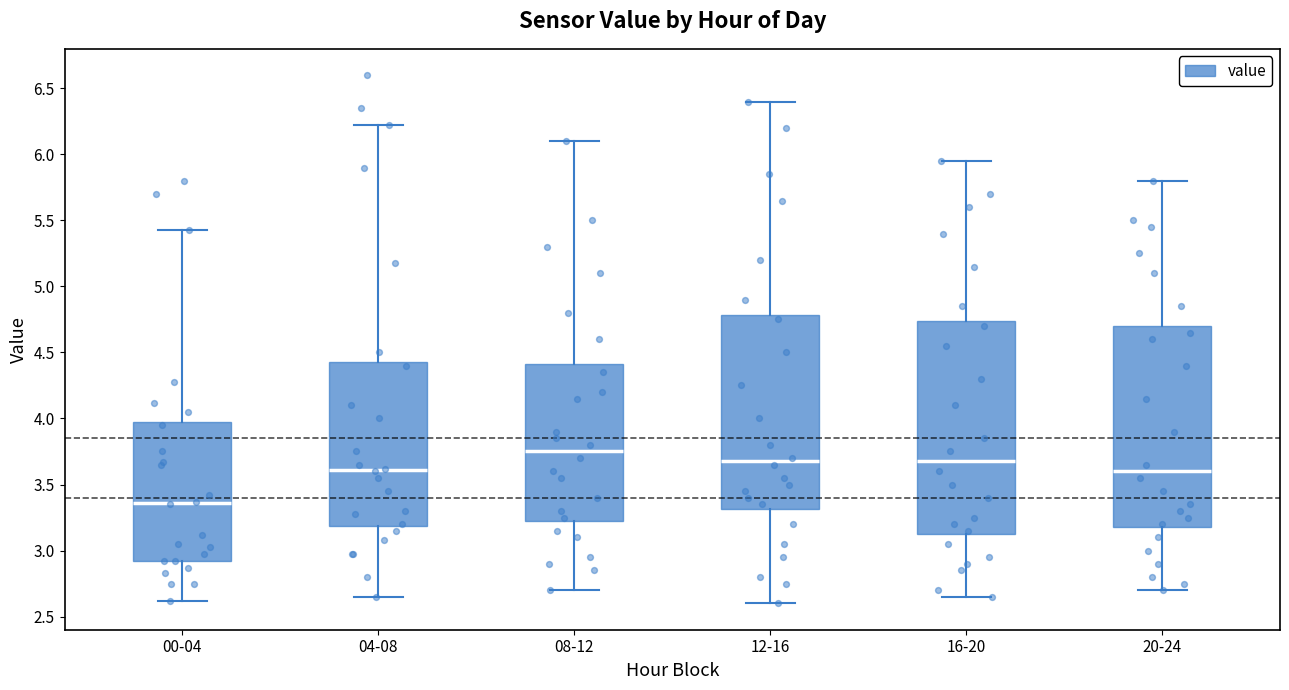

Which box has the lowest median line?

00-04